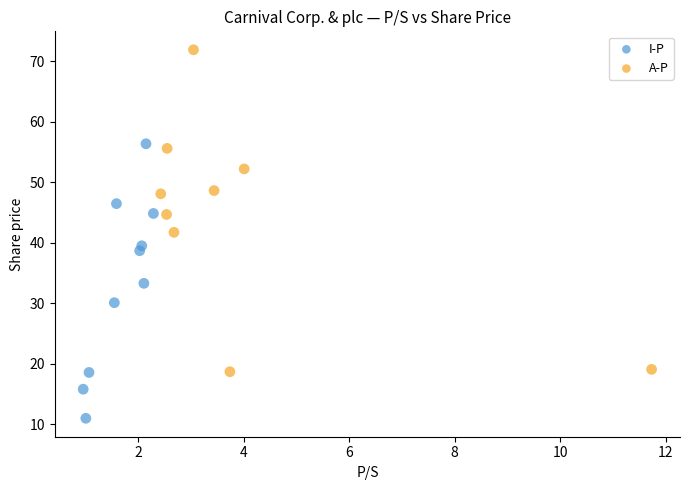

Which series has the largest Y range (max minus min)?

A-P